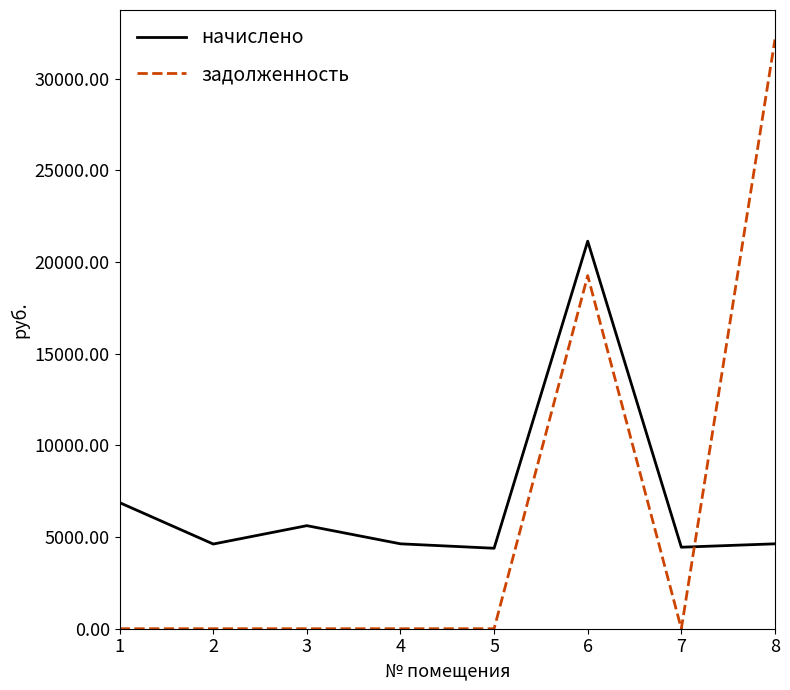

Rank the series by their maximum value, from highest to lowest.

задолженность, начислено